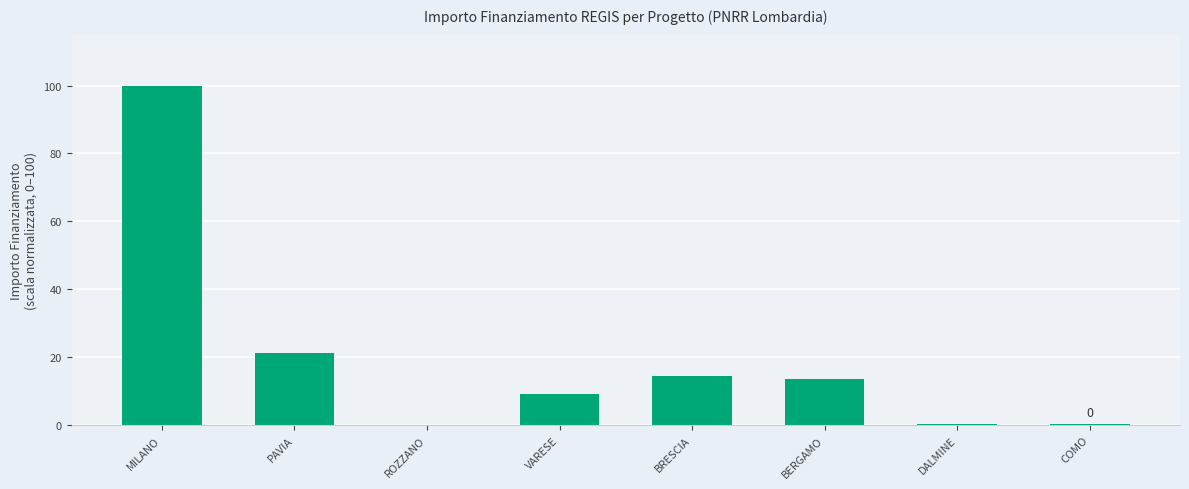

What is the sum of the values at VARESE and MILANO?

109.3